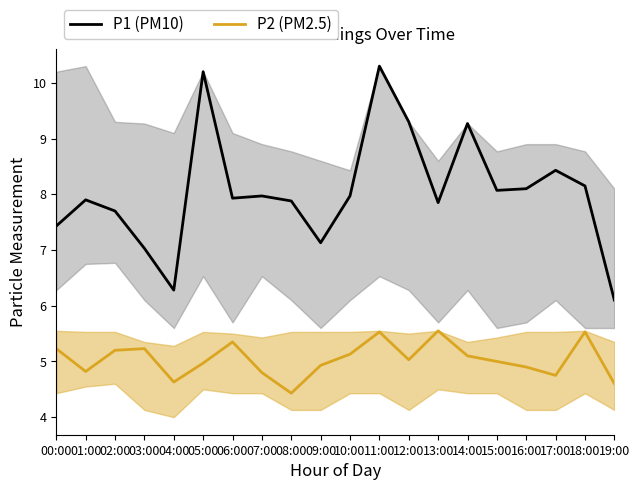

True or false: P1 (PM10) and P2 (PM2.5) cross at least once.

False